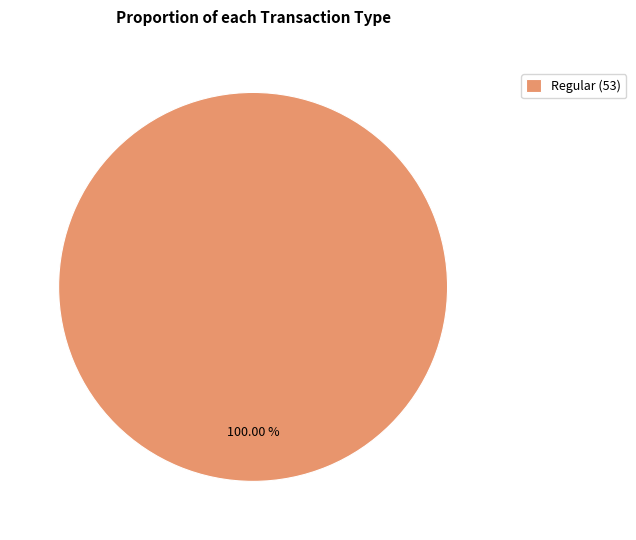

Which category accounts for the majority?

Regular (53)